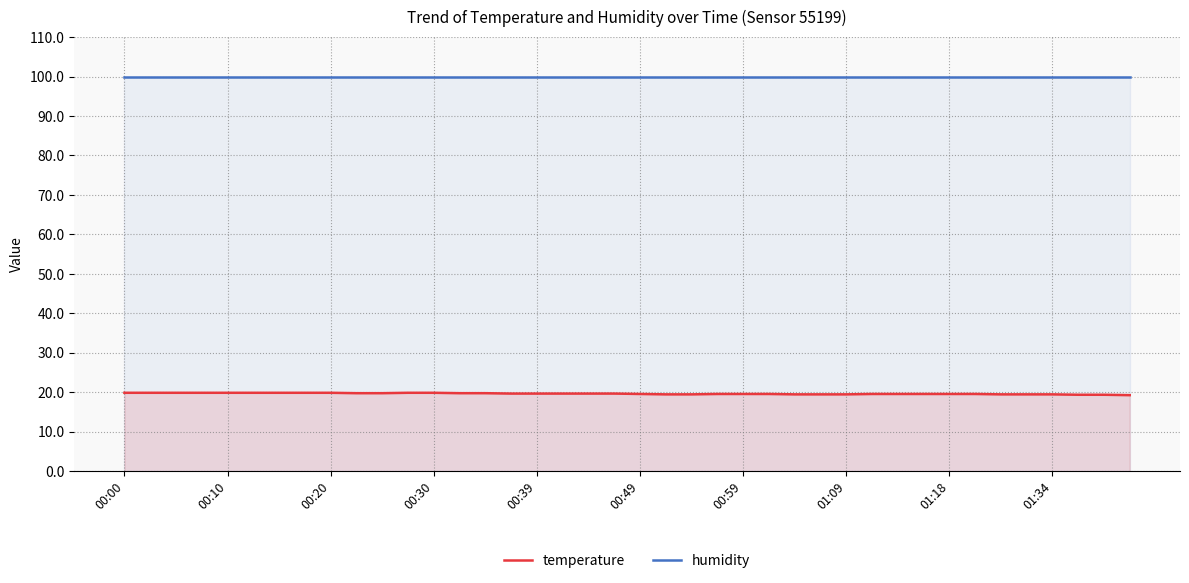

What position from the right is 15?

25